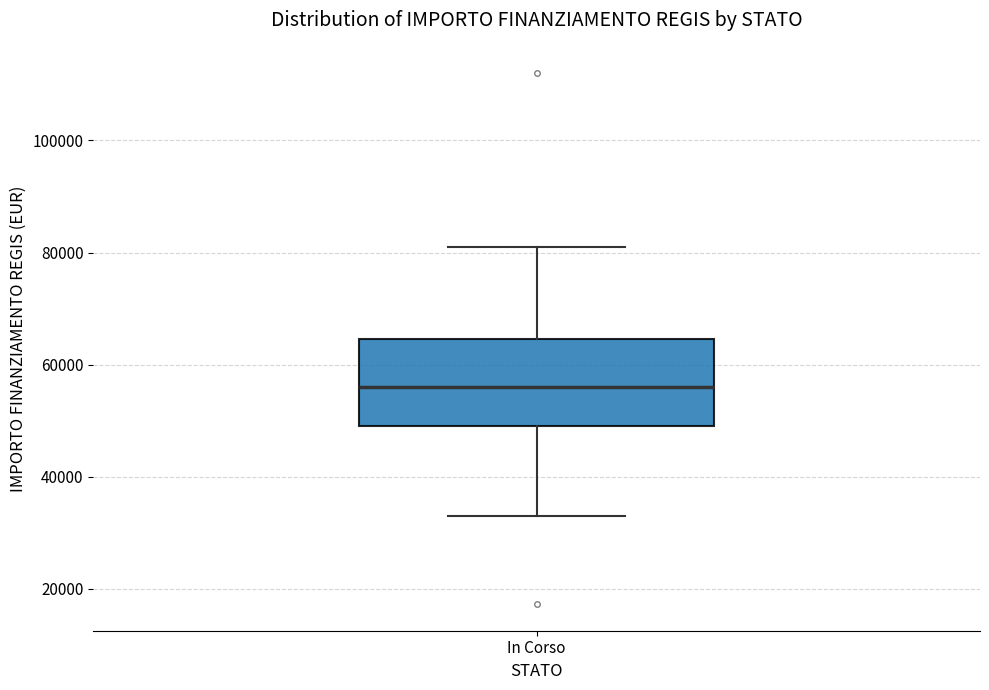

Read this box plot against the y-axis: the position of the median line, the range covered by the box, and the ends of both whiskers. The values are not printed on the chart, so give them approximately, as read against the axis.

median 56000, box 50000 to 64000, whiskers 32000 to 80000